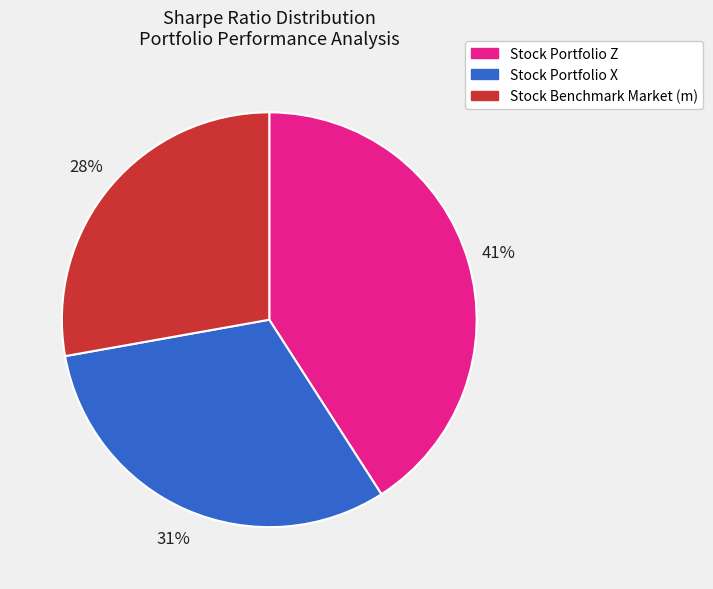

Is there any slice that represents more than half of the pie?

No